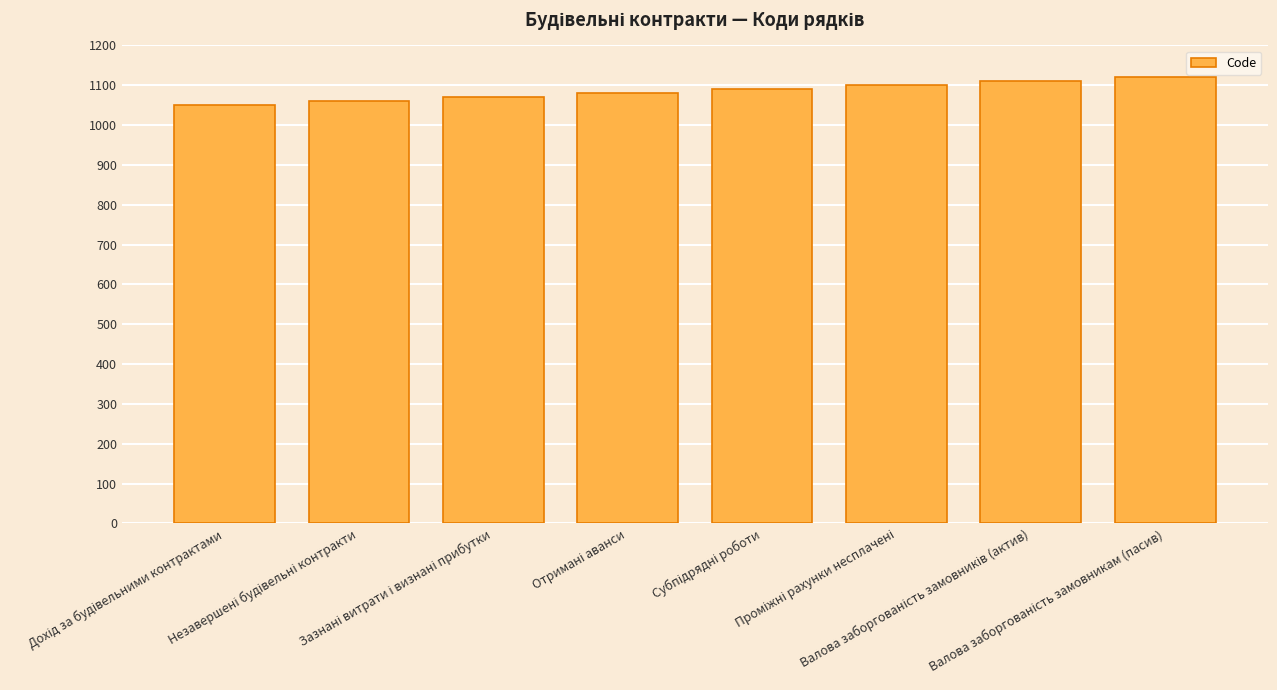

What is the difference between the maximum and minimum values?

70